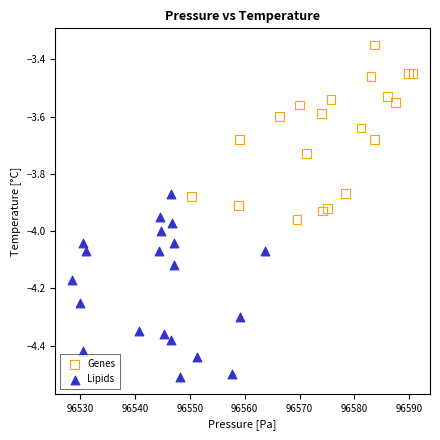

Which series contains the highest Y value?

Genes